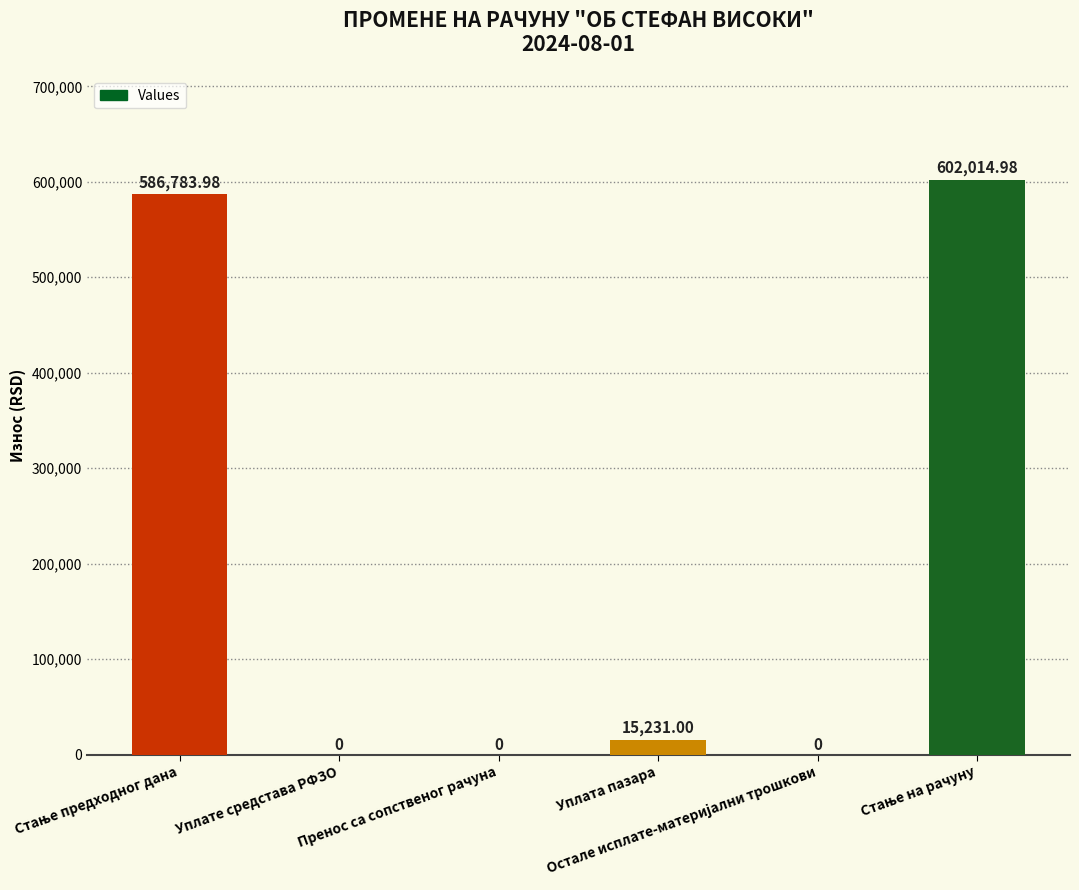

What is the sum of all values?

1204030.0